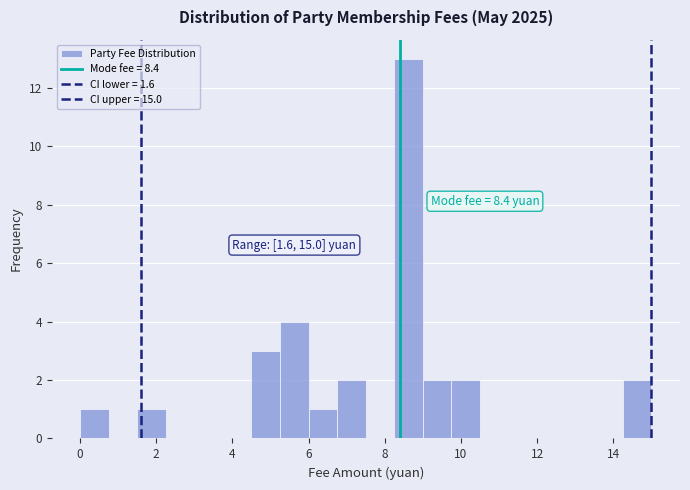

Read against the x-axis, roughly where is the centre of the tallest bar?

8.6